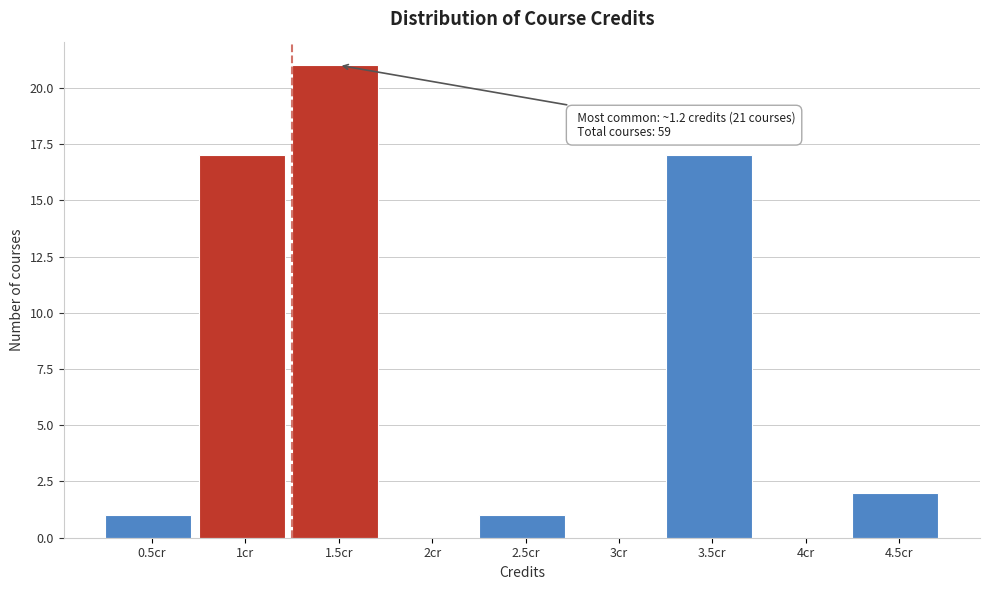

Reading right to left, transcribe all the data shown in this chart.

4.5cr=2	4cr=0	3.5cr=17	3cr=0	2.5cr=1	2cr=0	1.5cr=21	1cr=17	0.5cr=1